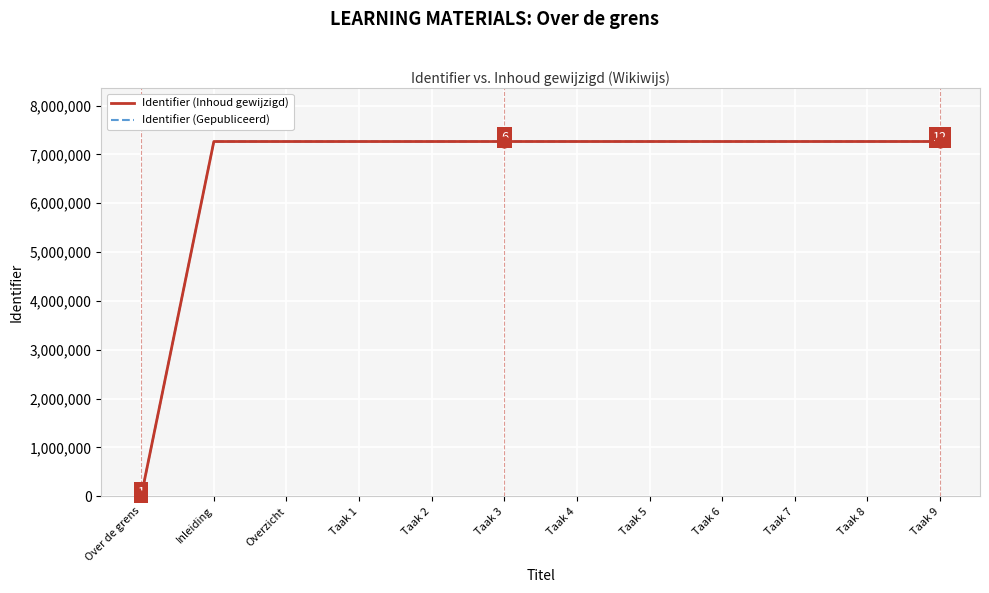

What is the total value across all series at Taak 9?

14530913.2